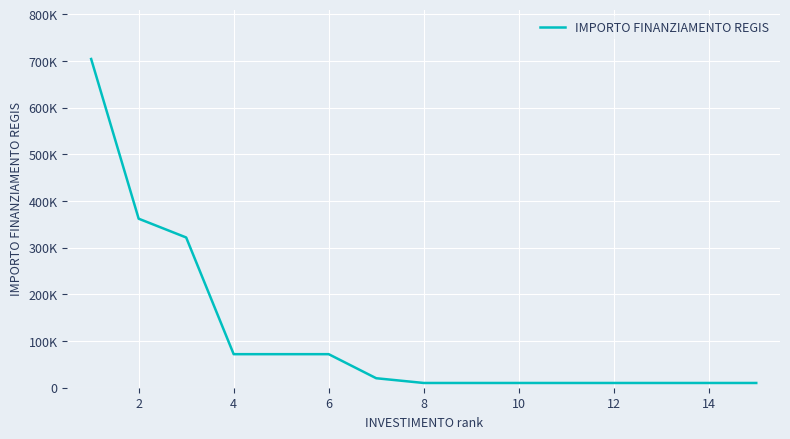

Reading left to right, list all the values displayed in this chart.

704421.9	362202.8	321958.0	71885.4	71885.4	71885.4	20344.0	10172.0	10172.0	10172.0	10172.0	10172.0	10172.0	10172.0	10172.0